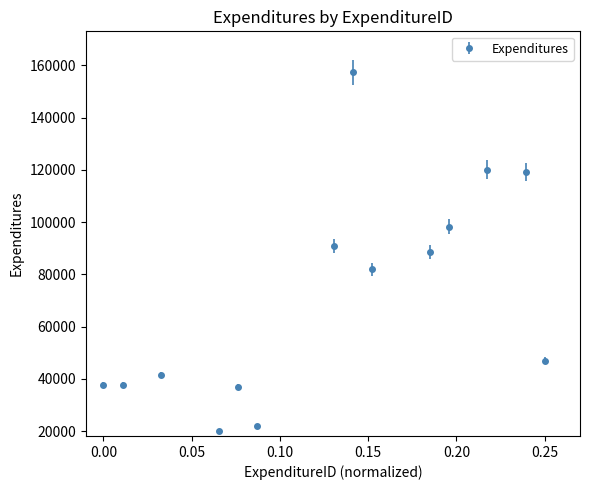

What is the average value?

71359.2